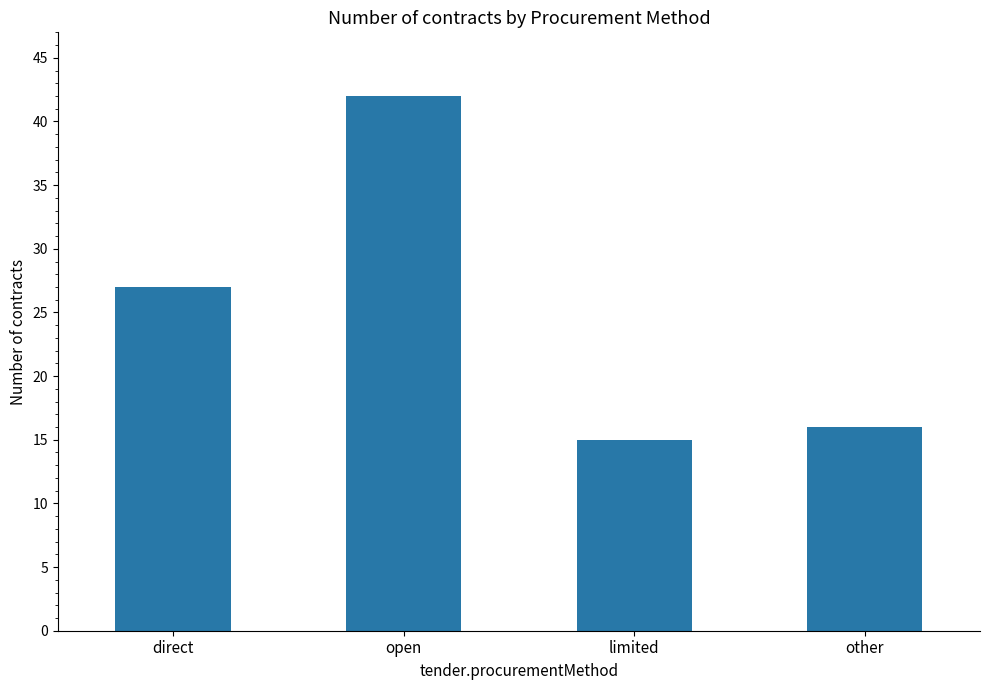

What is the label of the 3rd bar from the right?

open